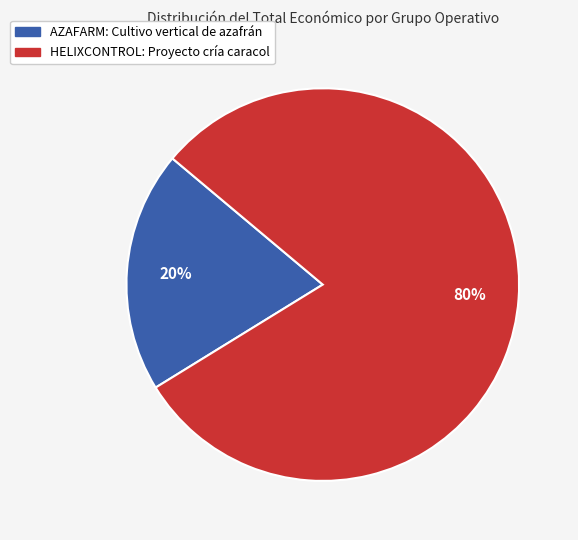

To the nearest percent, what is the difference between the largest and smallest slice percentages?

60%